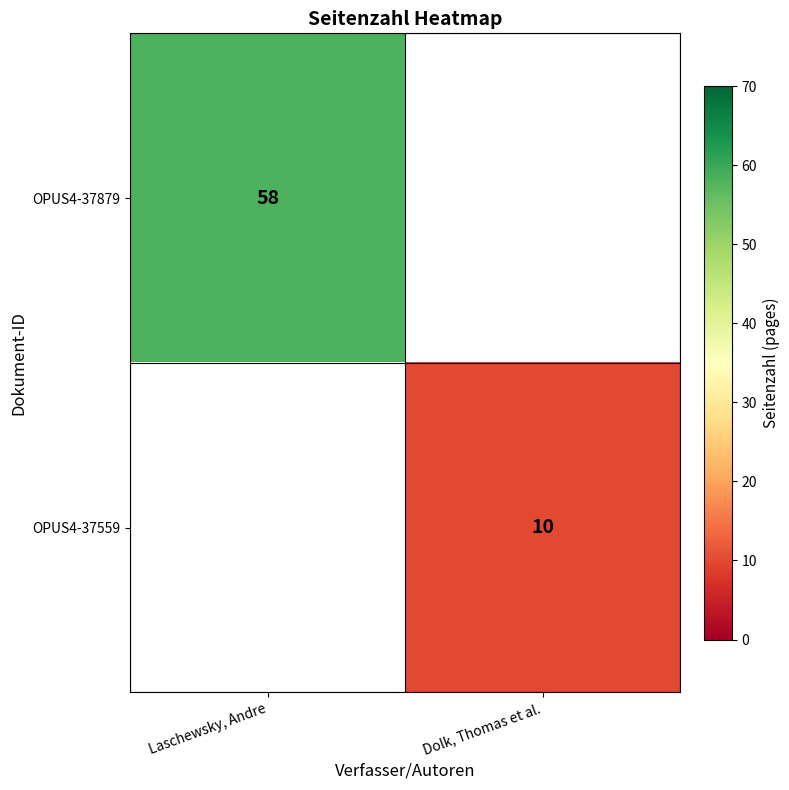

The OPUS4-37559 series shows 10 at Dolk, Thomas et al.. True or false?

True